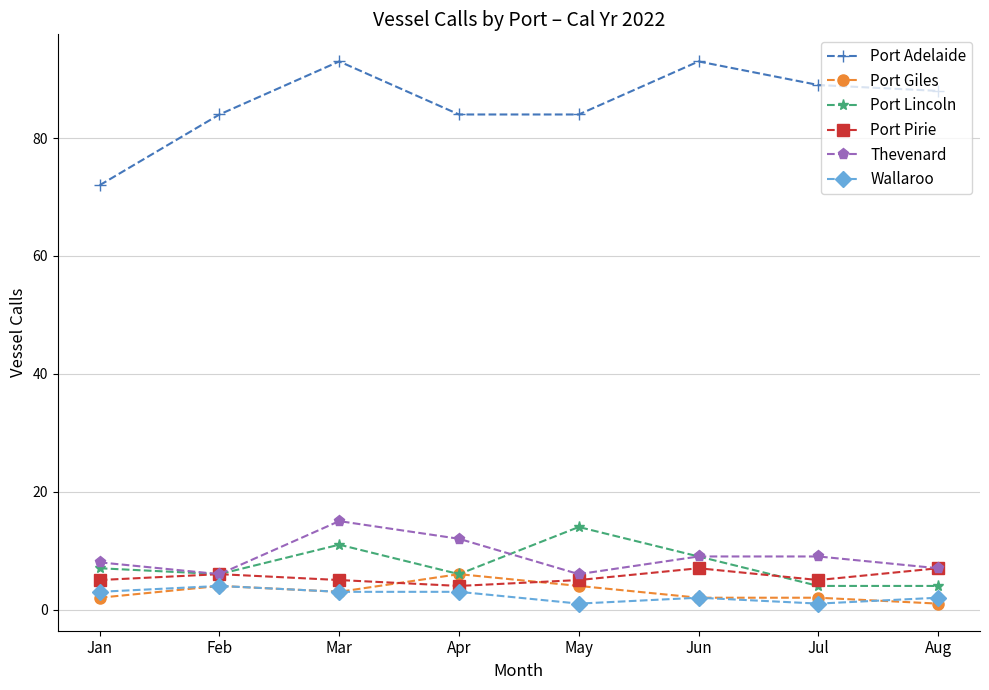

Read the Port Giles value at Feb.

4